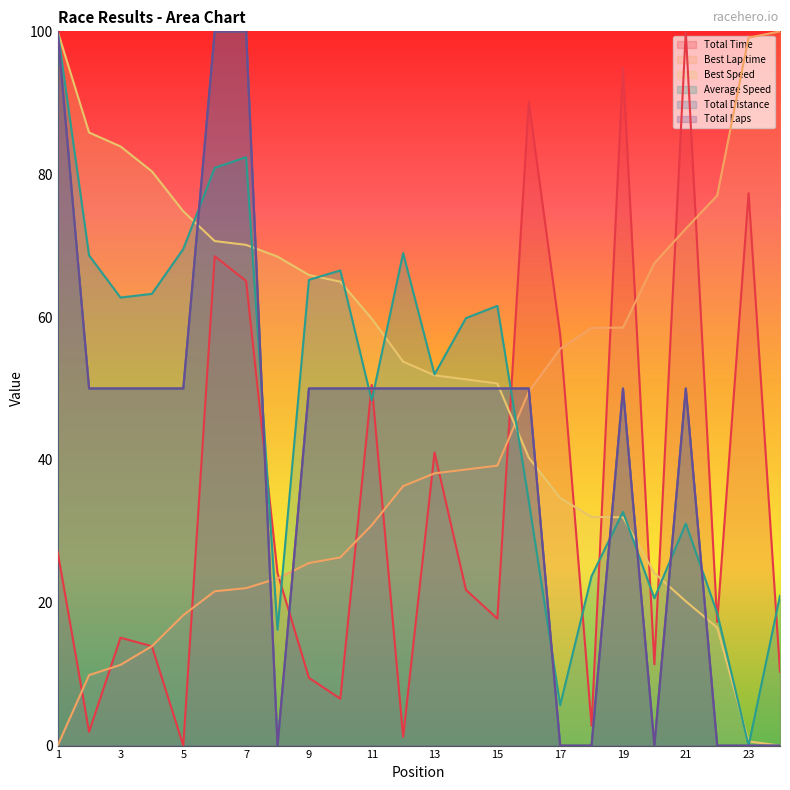

Rank the series by their maximum value, from lowest to highest.

Total Time, Best Lap time, Best Speed, Average Speed, Total Distance, Total Laps